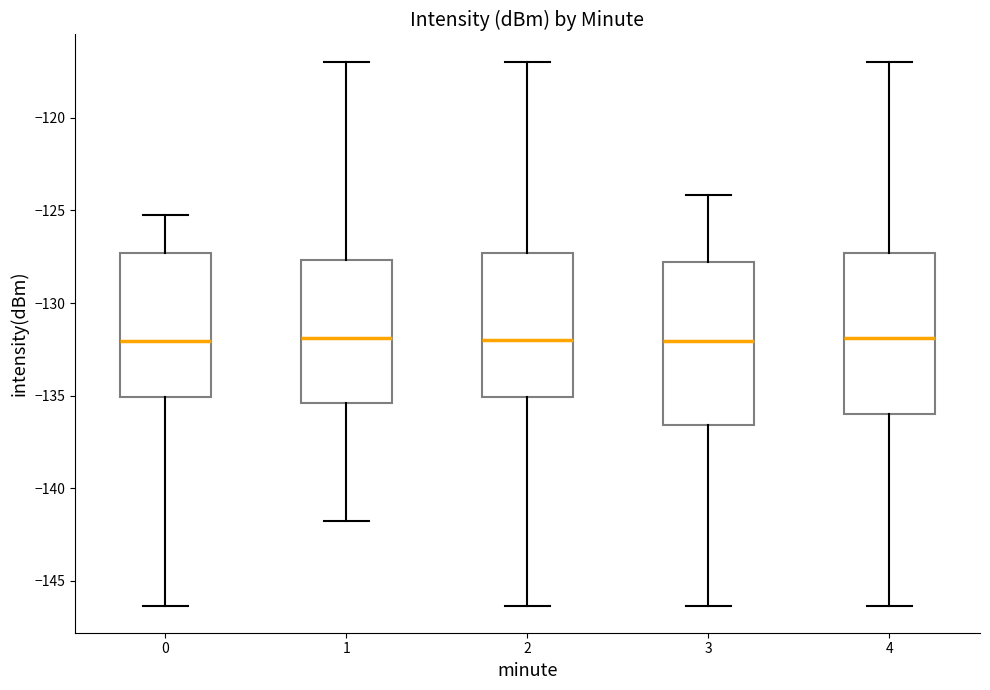

Reading left to right, transcribe this box plot: for each box, give where its median line is, the range the box spans, and where its two whiskers end, as read against the y-axis. The values are not printed on the chart, so give them approximately, as read against the axis.

0: median -132.0, box -135.0 to -127.5, whiskers -146.5 to -125.0
1: median -132.0, box -135.5 to -127.5, whiskers -142.0 to -117.0
2: median -132.0, box -135.0 to -127.5, whiskers -146.5 to -117.0
3: median -132.0, box -136.5 to -128.0, whiskers -146.5 to -124.0
4: median -132.0, box -136.0 to -127.5, whiskers -146.5 to -117.0